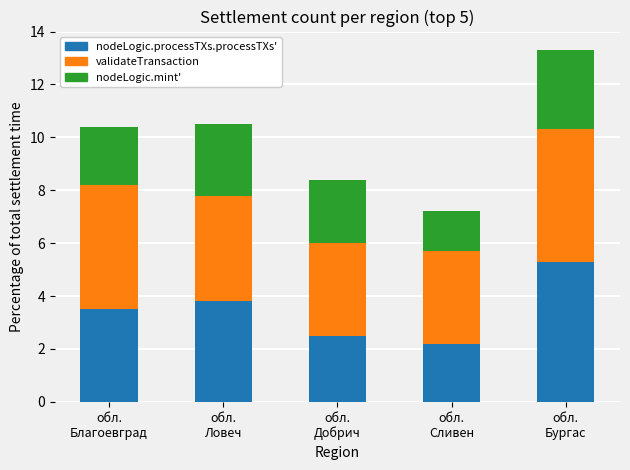

Are the bars horizontal?

No